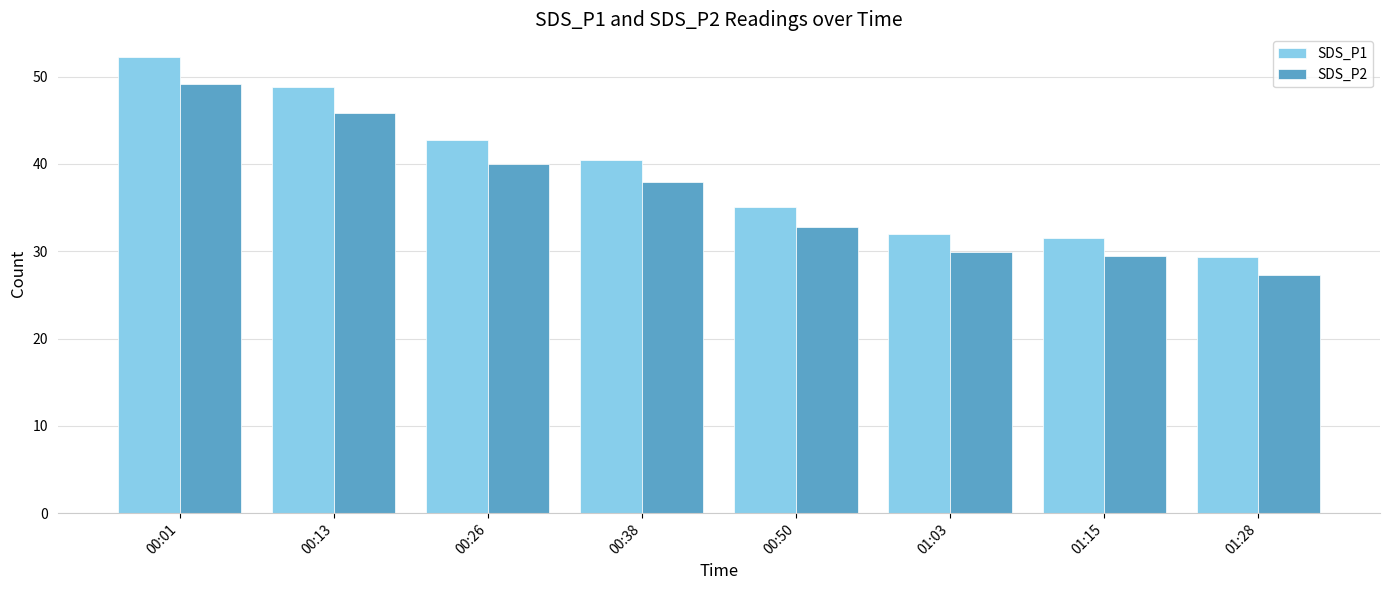

At which category is the sum across all series the highest?

00:01